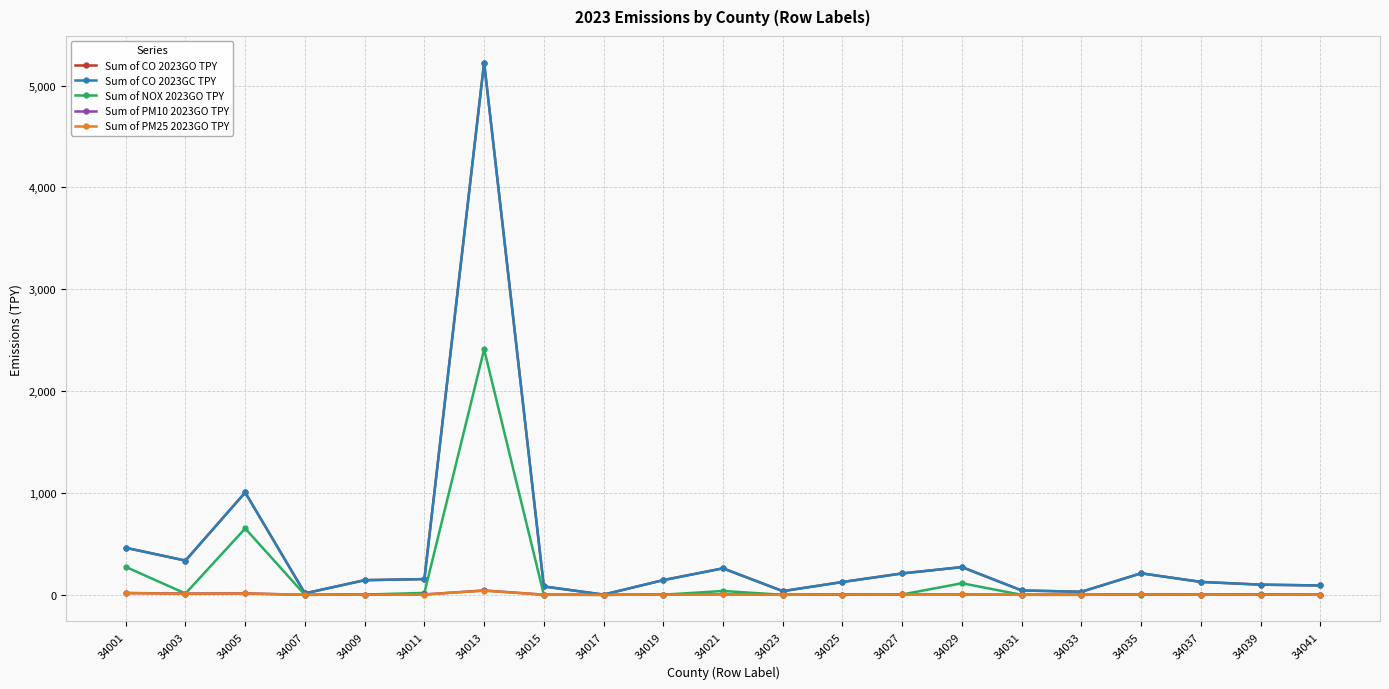

True or false: Sum of NOX 2023GO TPY has a value of 38.0 at 34021.

True